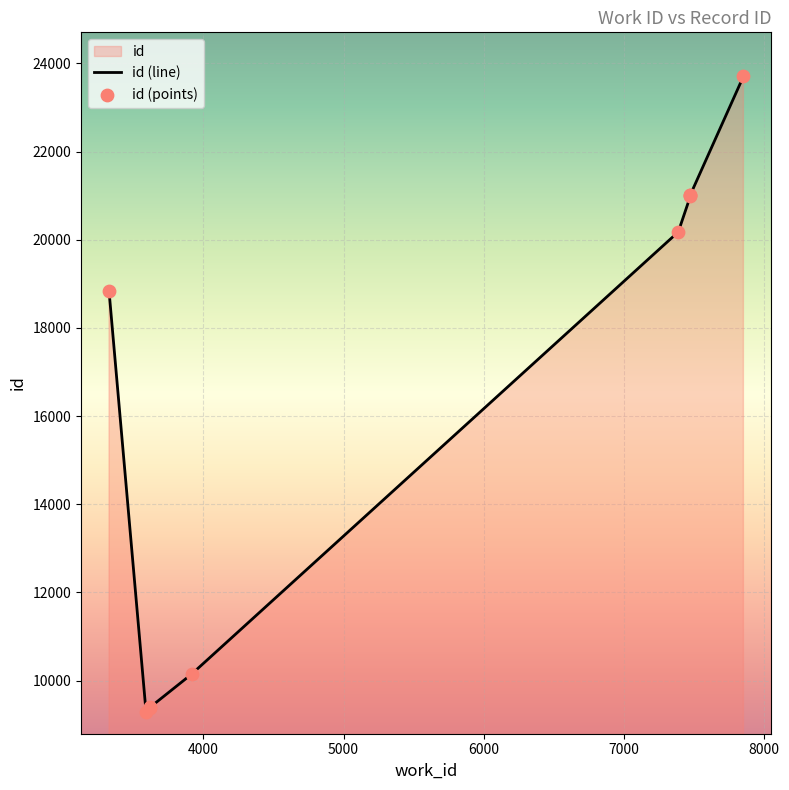

Is the value of id (line) at 6000 greater than the value of id (points) at 6000?

No